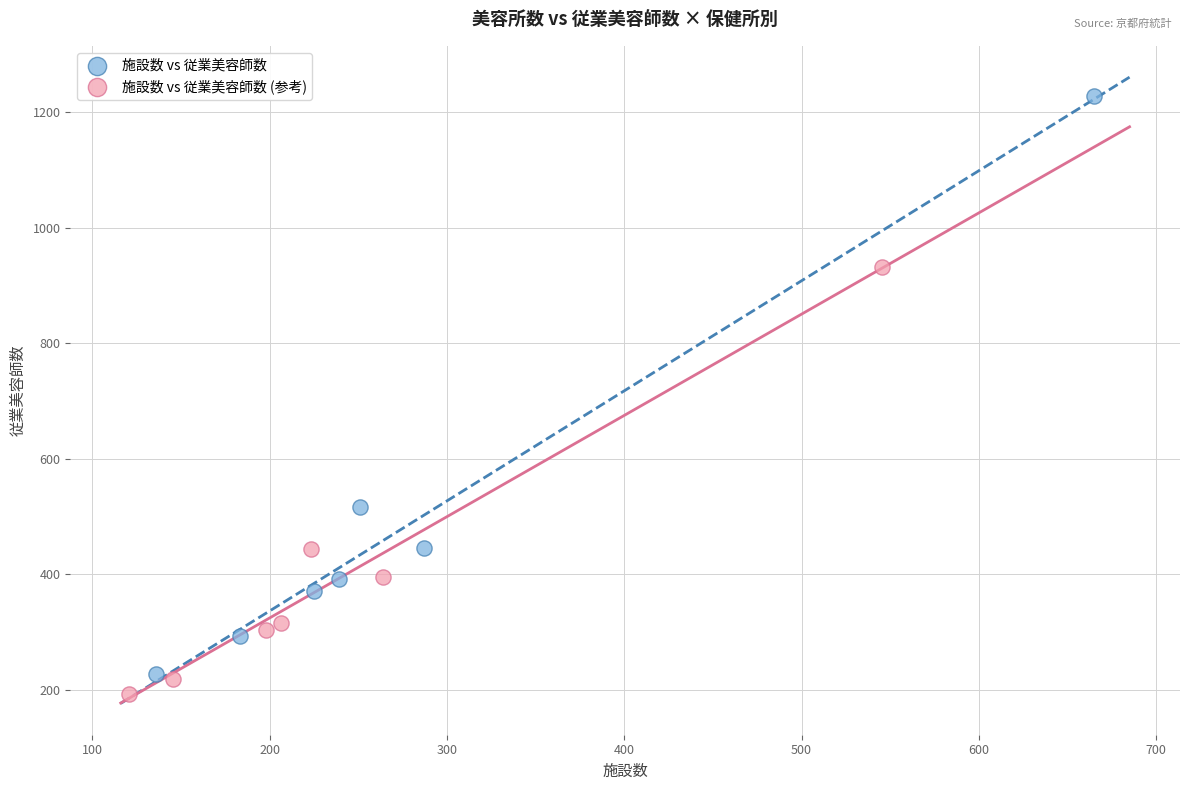

Which series contains the highest Y value?

施設数 vs 従業美容師数